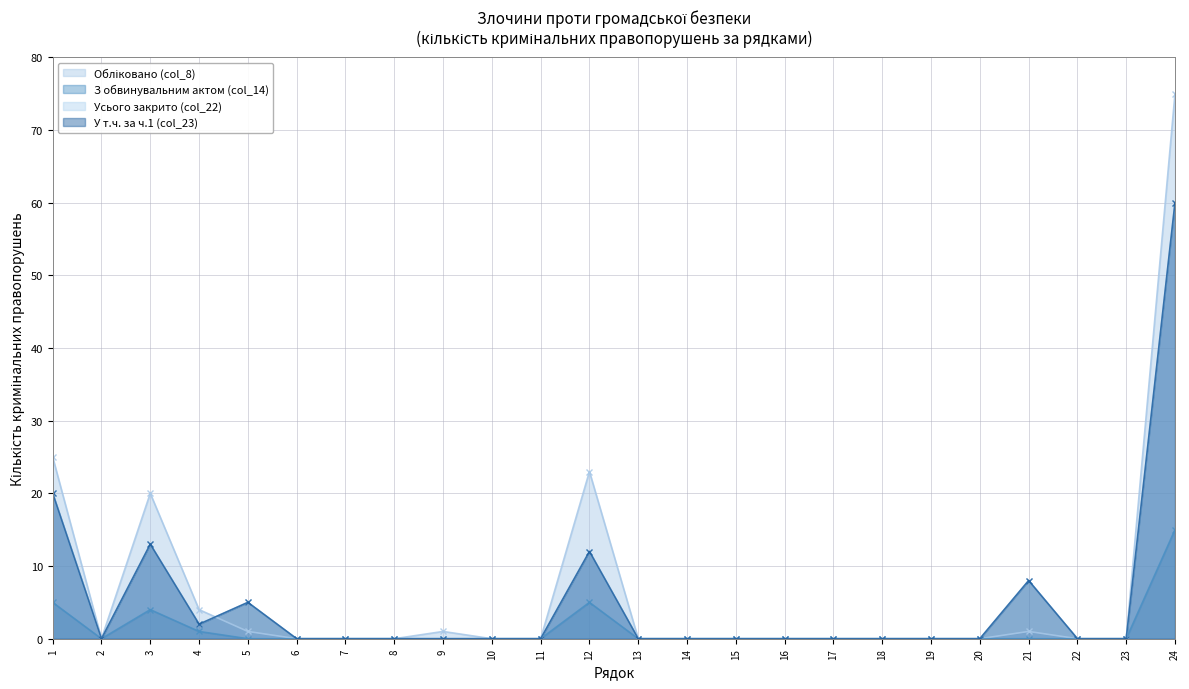

Which series ends up on top after the final intersection of Усього закрито (col_22) and Обліковано (col_8)?

Усього закрито (col_22)